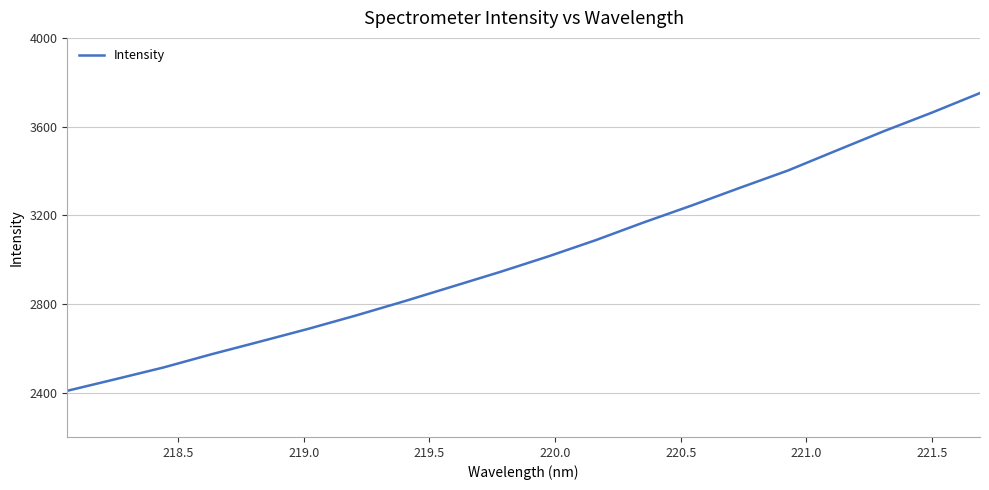

Does the chart display data point markers on the line(s)?

No